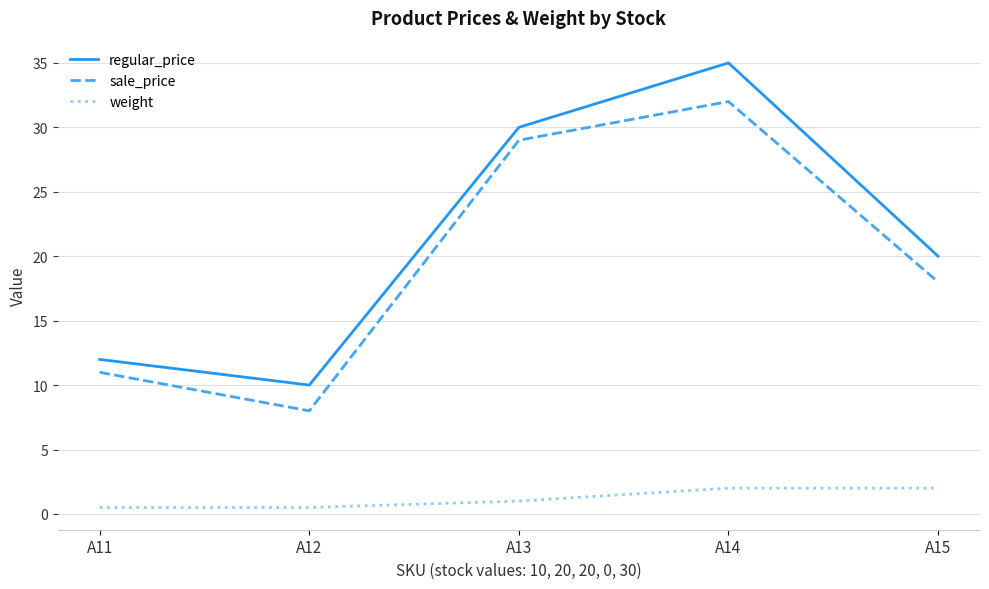

Count the number of data series in this chart.

3